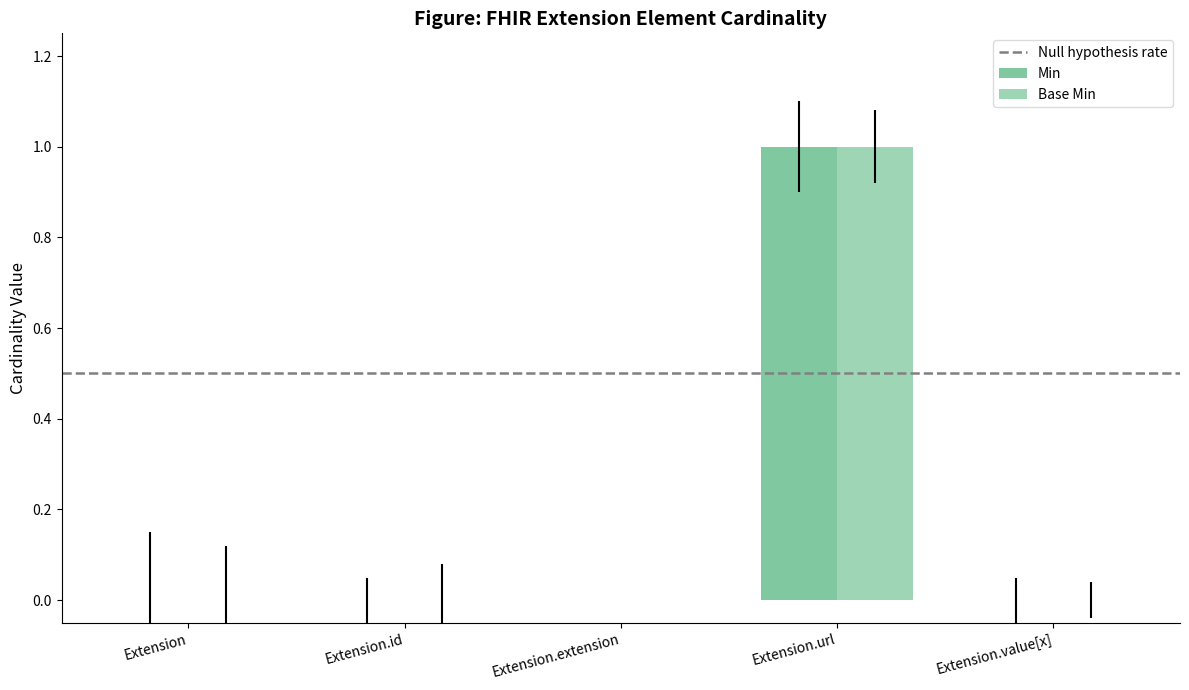

Count the number of data series in this chart.

2